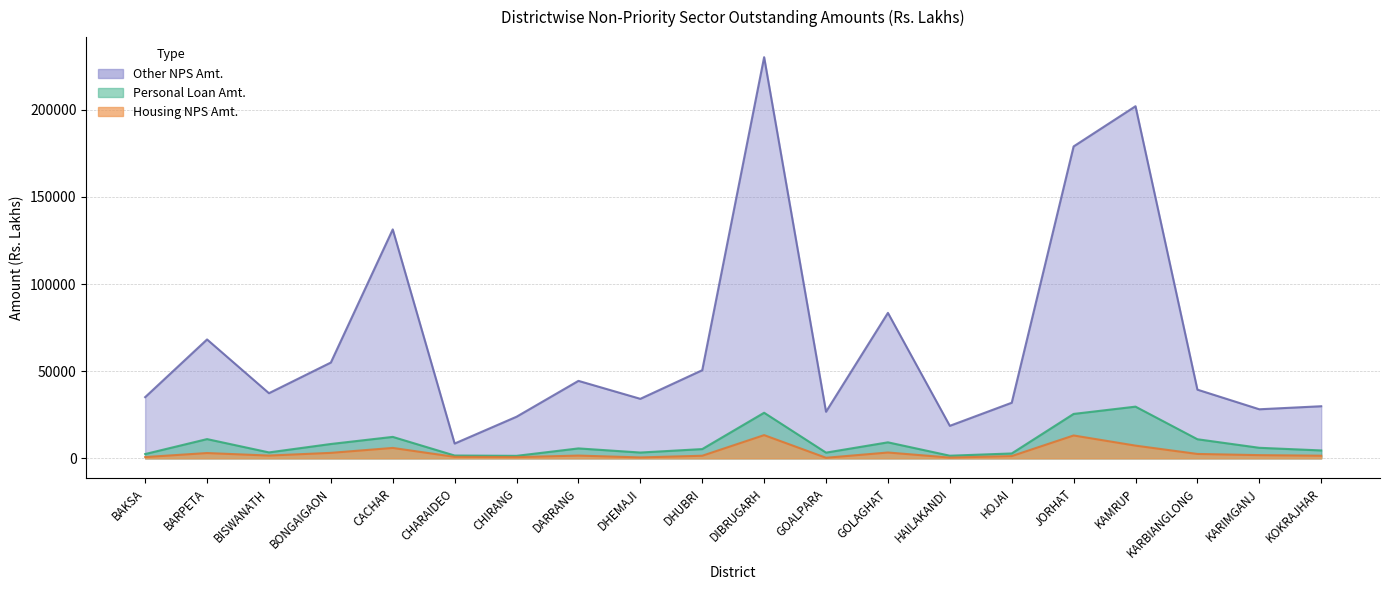

Where does the Housing NPS Amt. series first go above 1558?

BARPETA